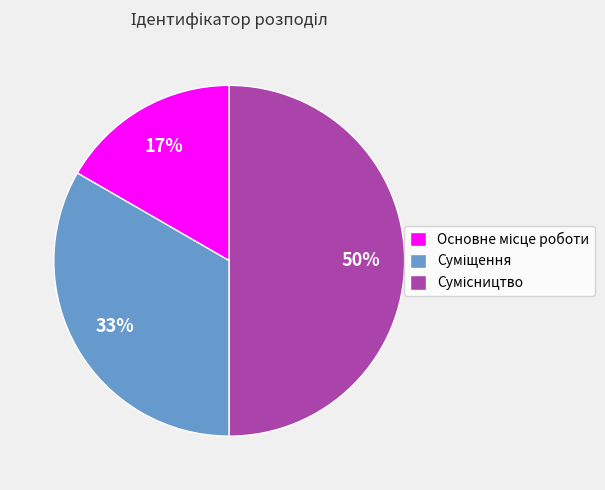

To the nearest percent, what is the average slice percentage?

33%